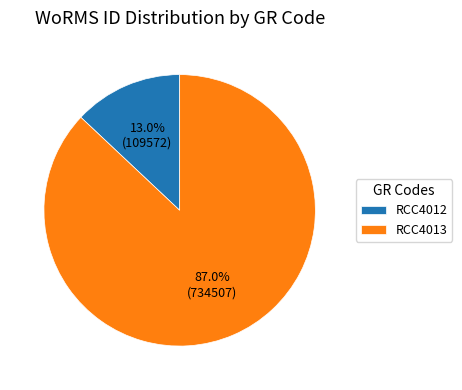

To the nearest percent, what is the combined percentage of RCC4012 and RCC4013?

100%